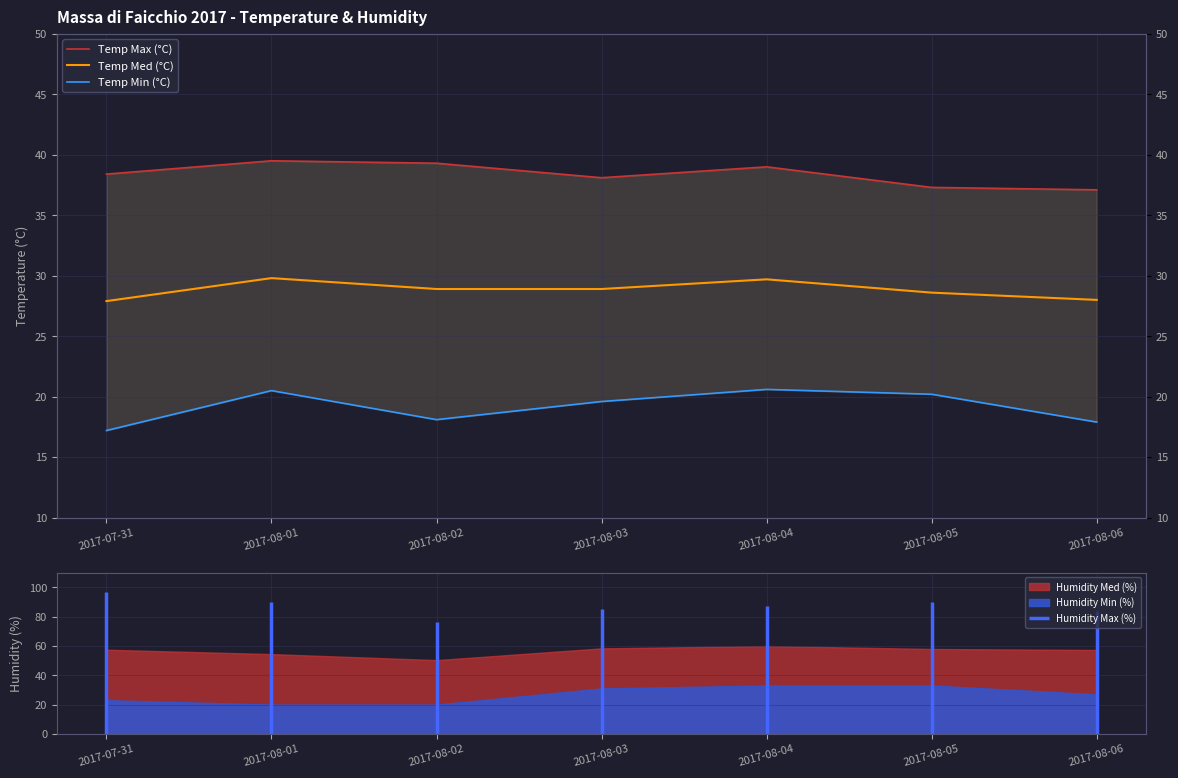

What position from the left is 2017-08-04?

5